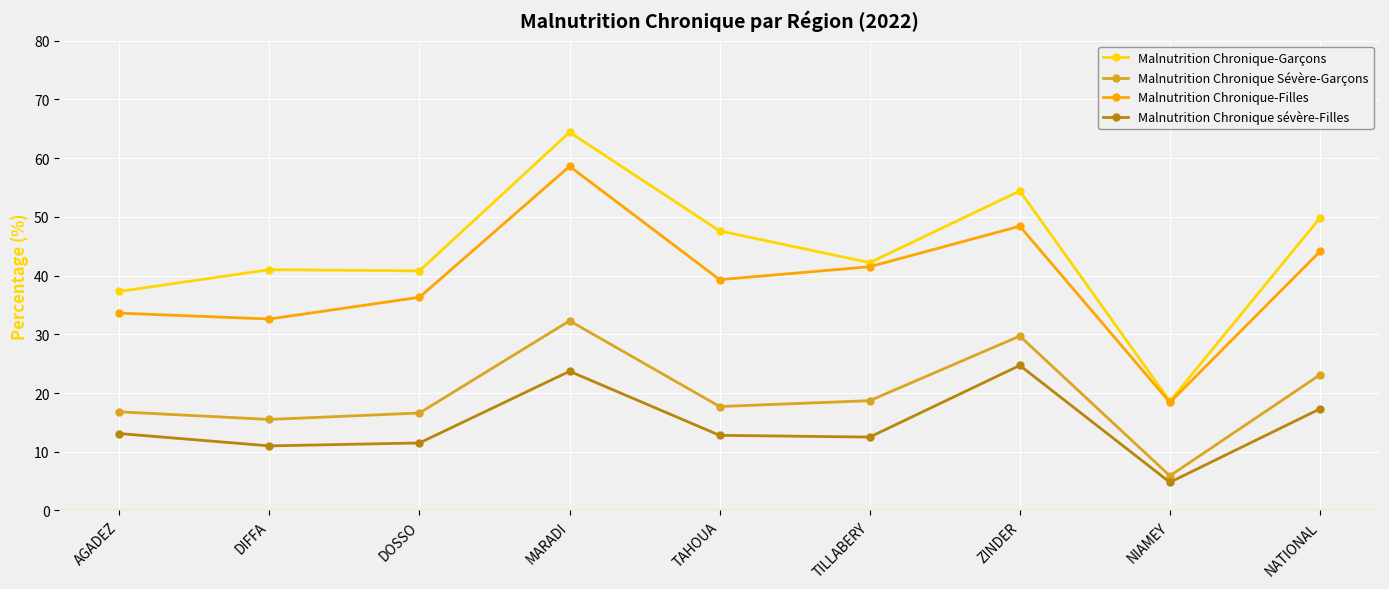

How many interior local peaks does the Malnutrition Chronique sévère-Filles series have?

2